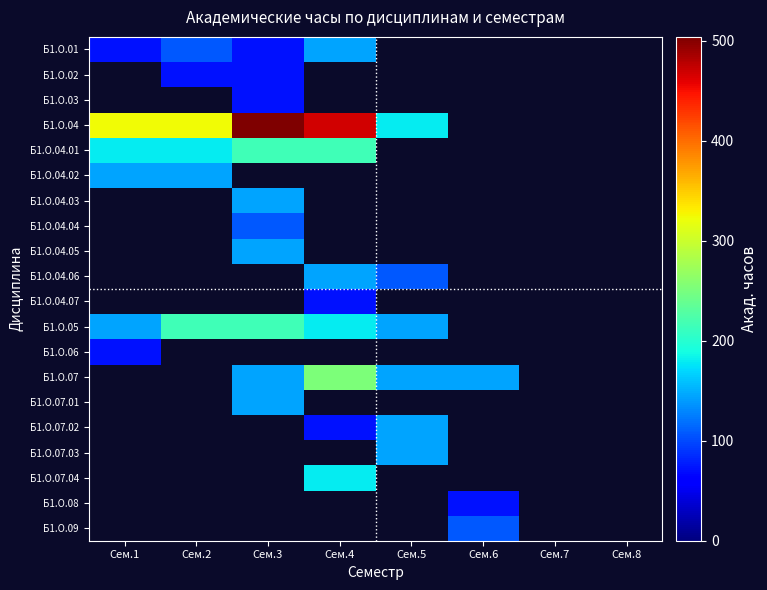

Which series has the largest range (max minus min)?

Б1.О.04